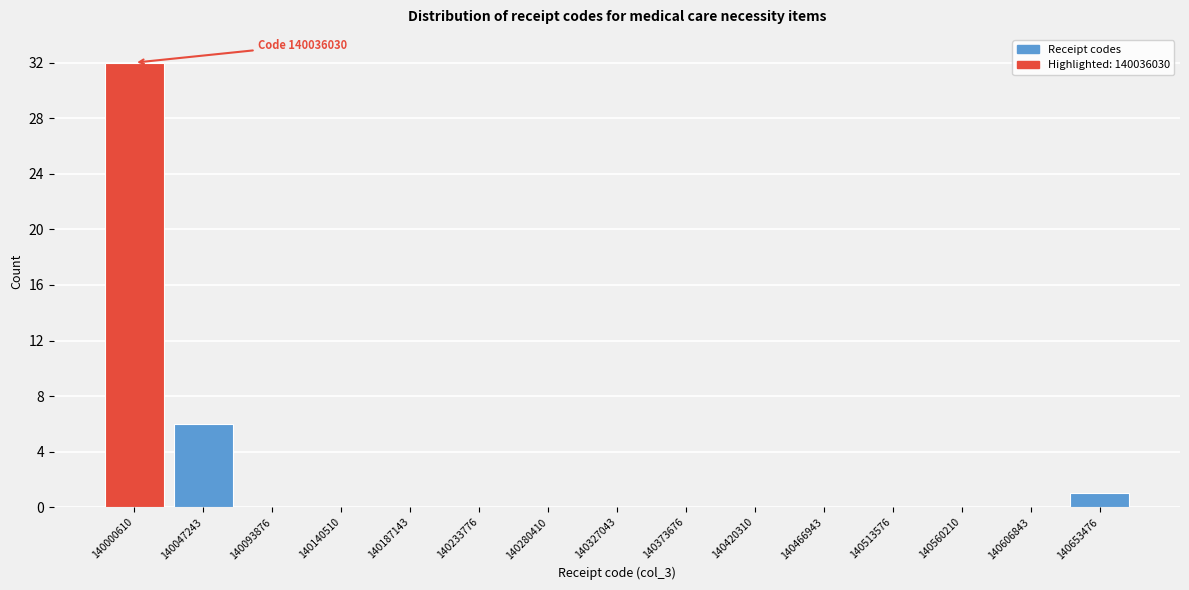

Reading right to left, list all the values displayed in this chart.

140653476=1	140606843=0	140560210=0	140513576=0	140466943=0	140420310=0	140373676=0	140327043=0	140280410=0	140233776=0	140187143=0	140140510=0	140093876=0	140047243=6	140000610=32